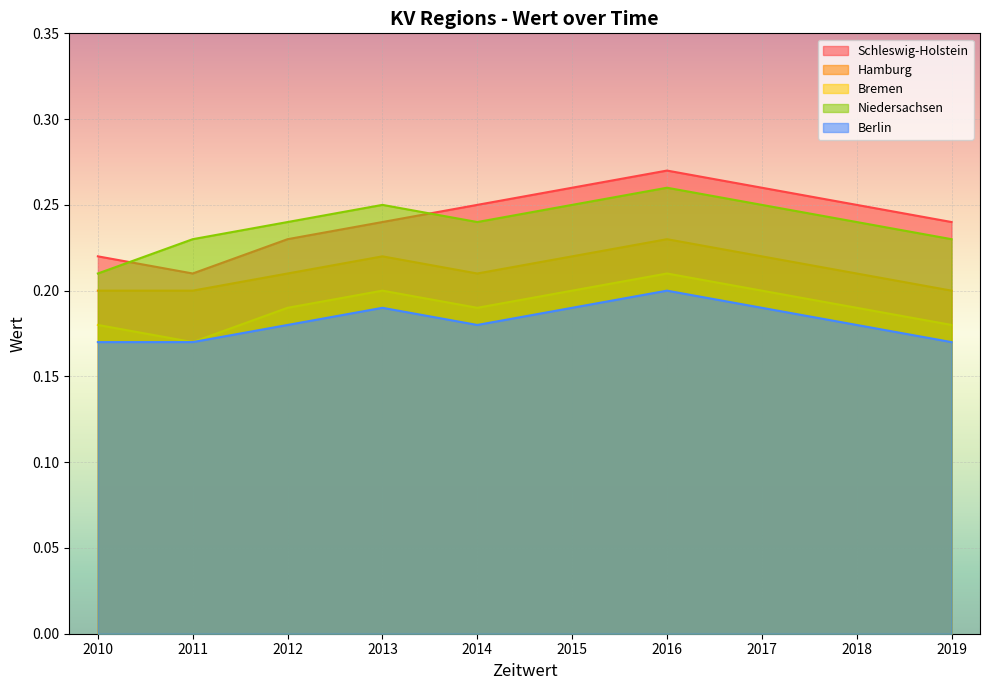

Which series has the widest spread of values?

Schleswig-Holstein